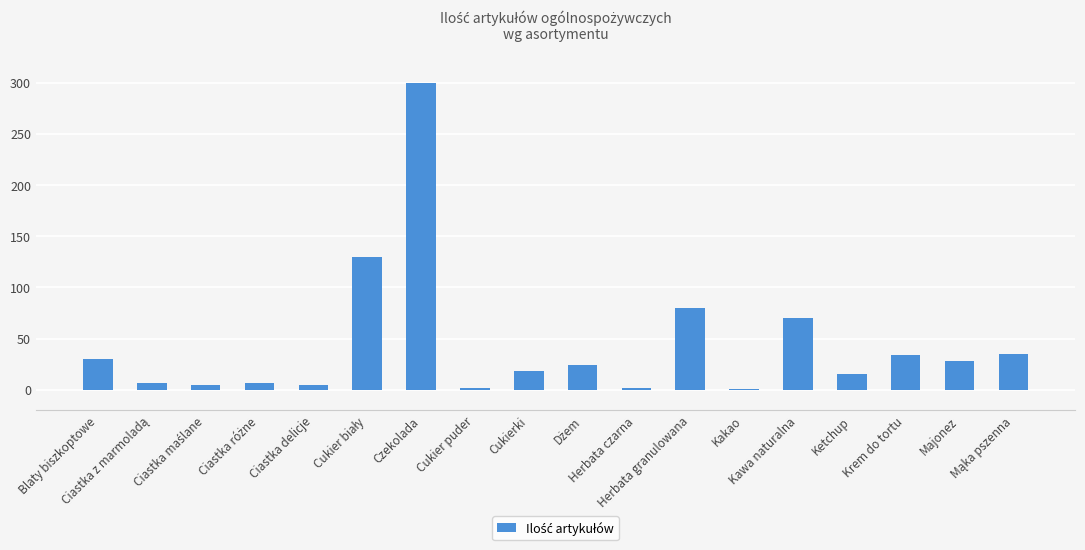

What is the maximum value shown in the chart?

300